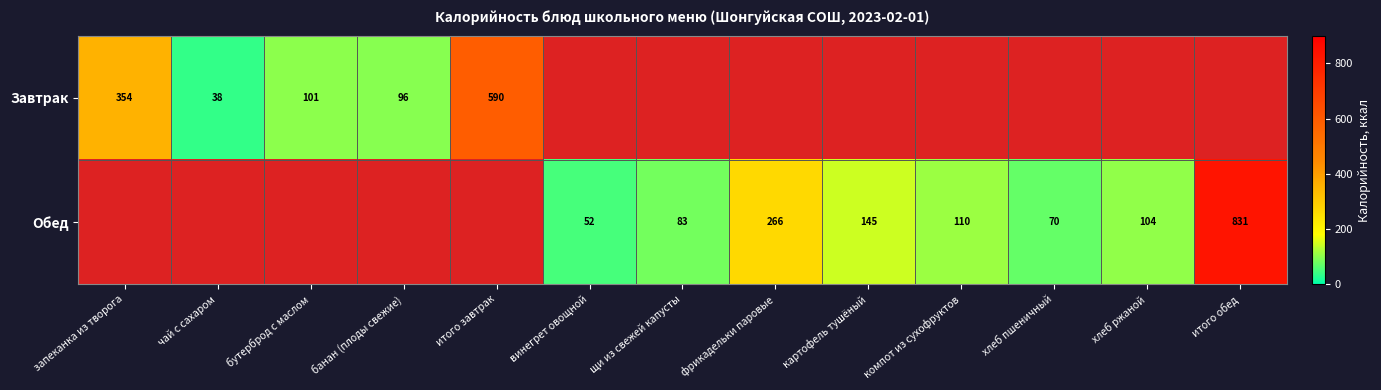

How many data points does each series have?

13